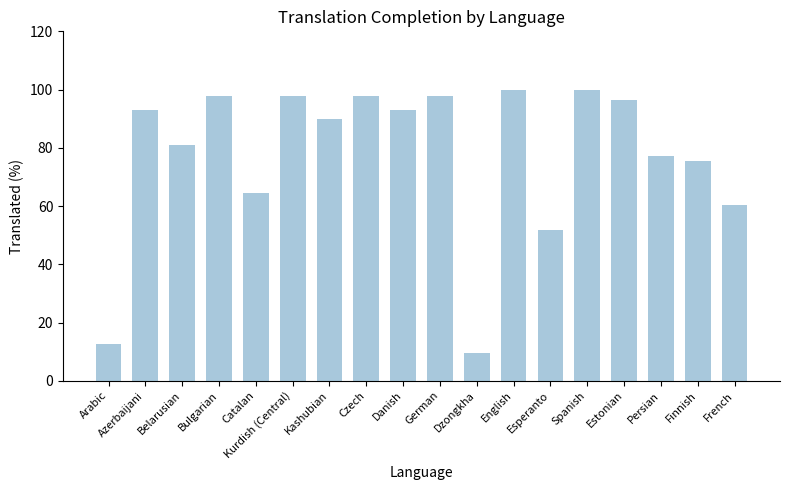

Between English and Catalan, which is larger?

English